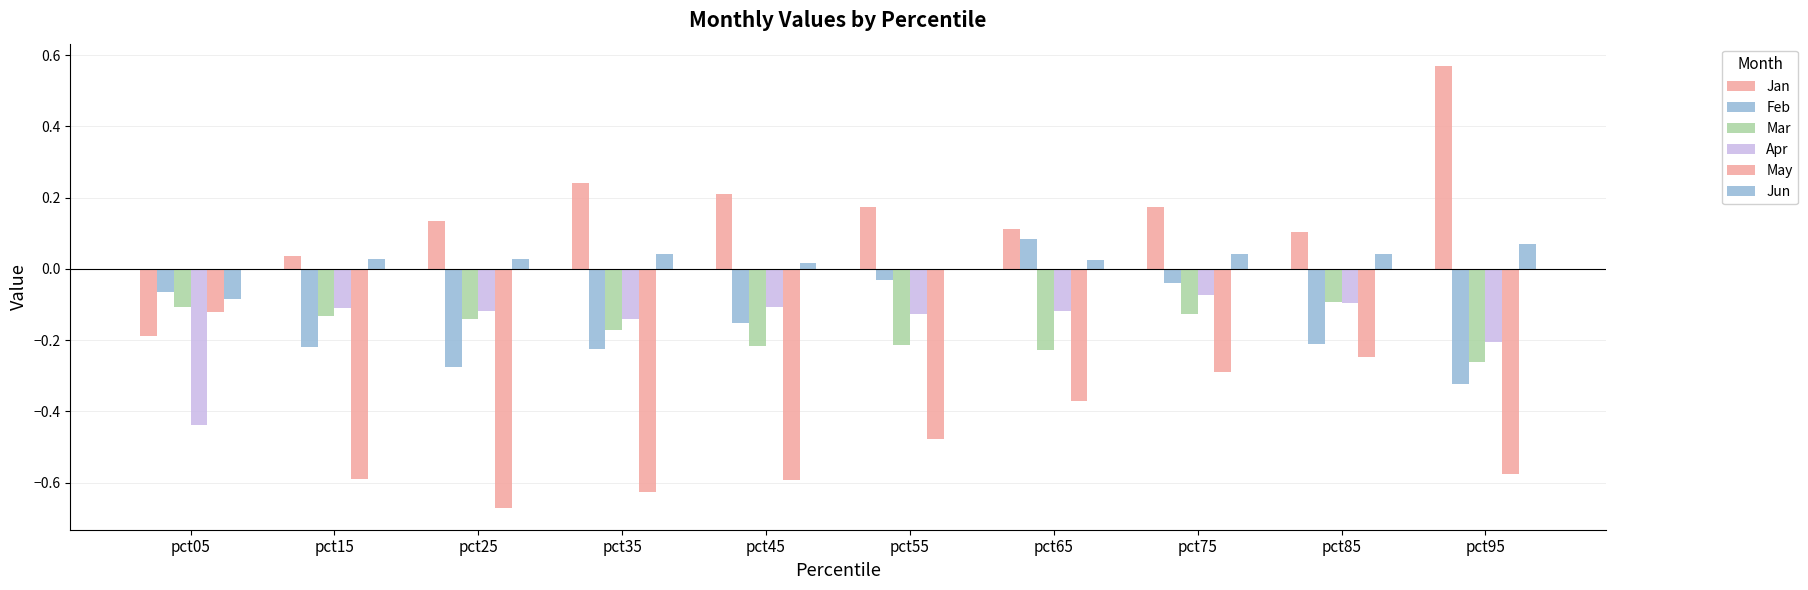

At which category does the chart reach its minimum across all series?

pct25